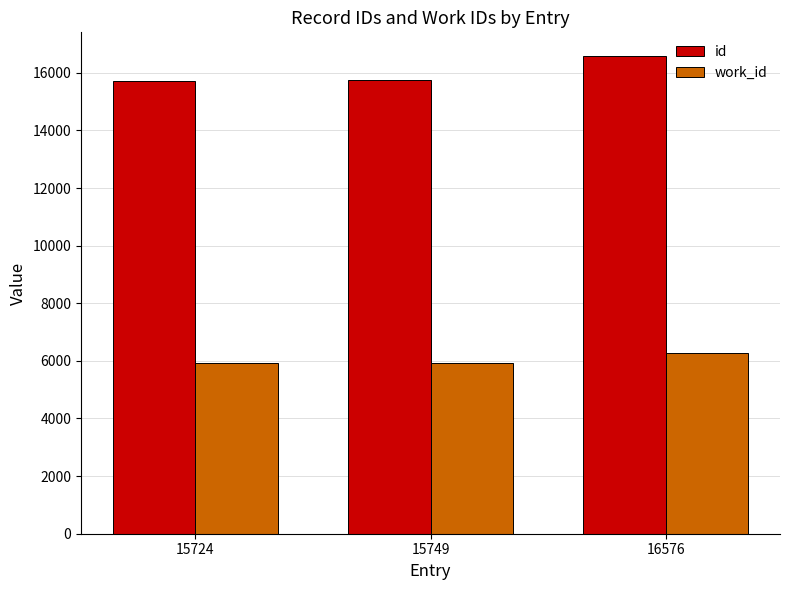

Rank the series by their maximum value, from lowest to highest.

work_id, id